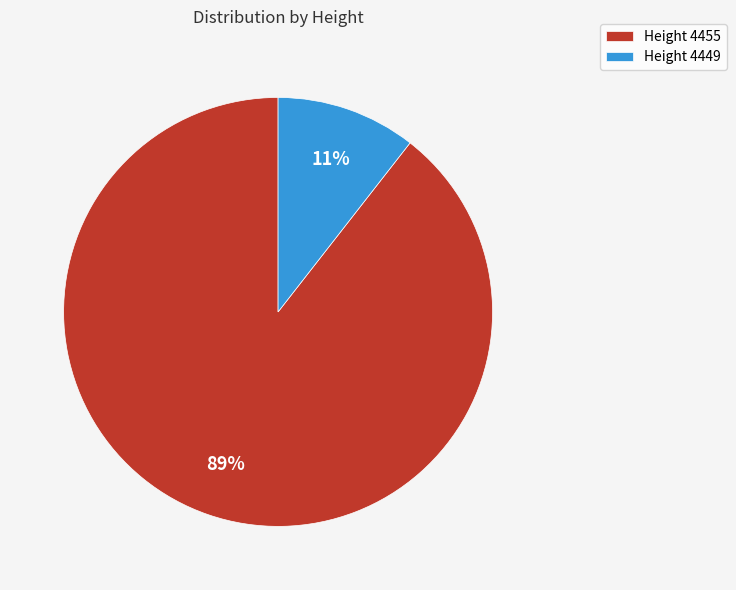

Is it true that Height 4449 is 4% of the pie?

False